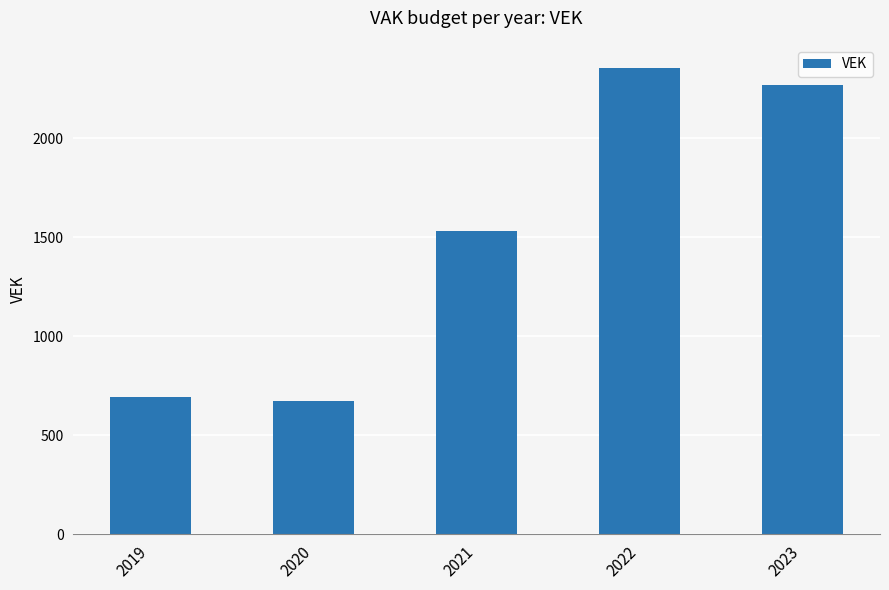

List the labels in order of value, smallest first.

2020, 2019, 2021, 2023, 2022